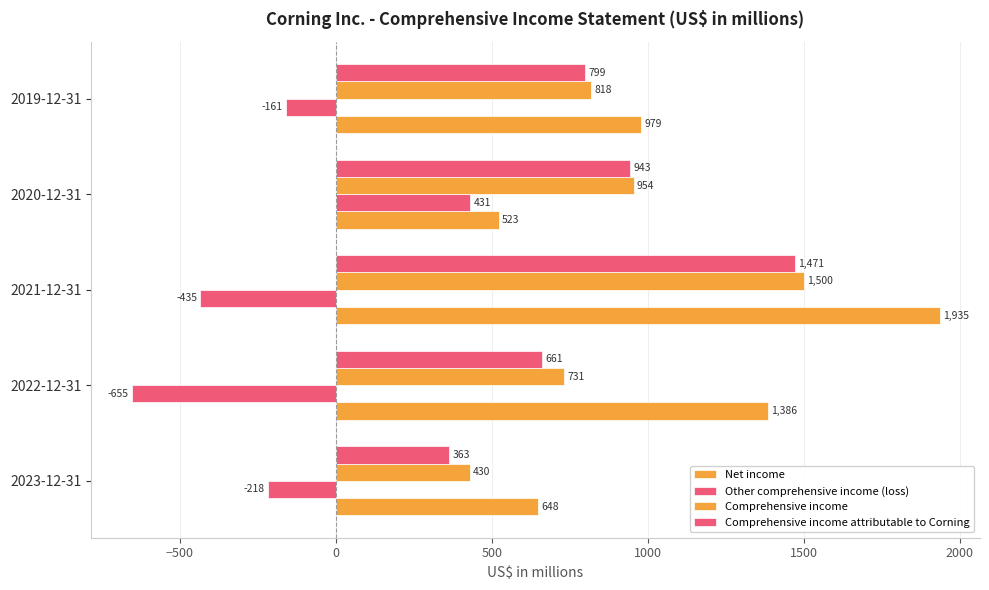

What is the sum of all Comprehensive income values?

4433